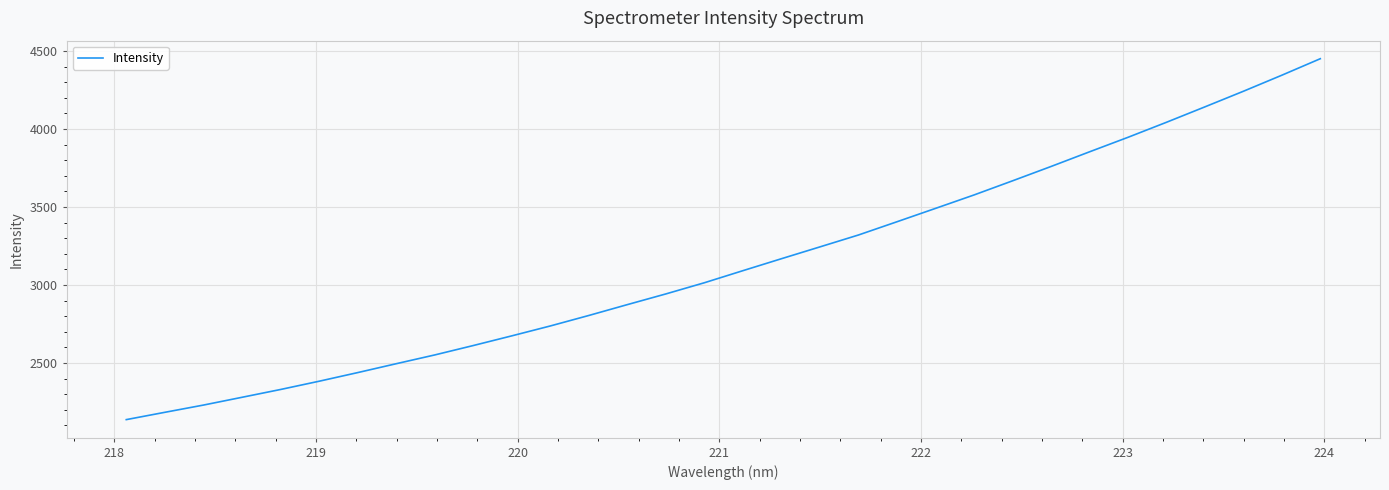

What is the difference between the maximum and minimum values?

2313.8